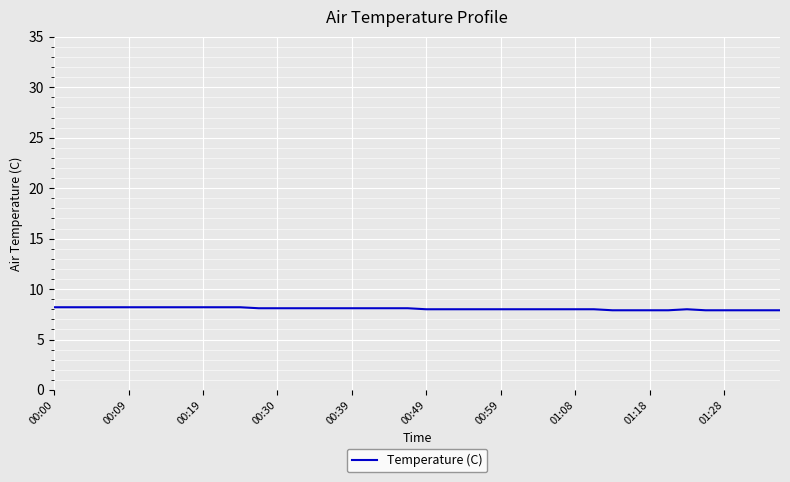

What is the smallest value displayed?

7.9